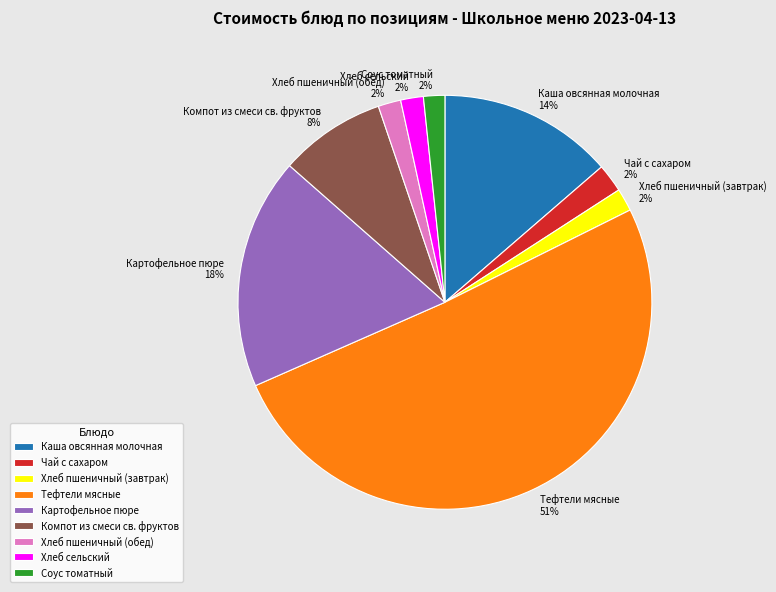

Which category has the biggest portion of the pie?

Тефтели мясные